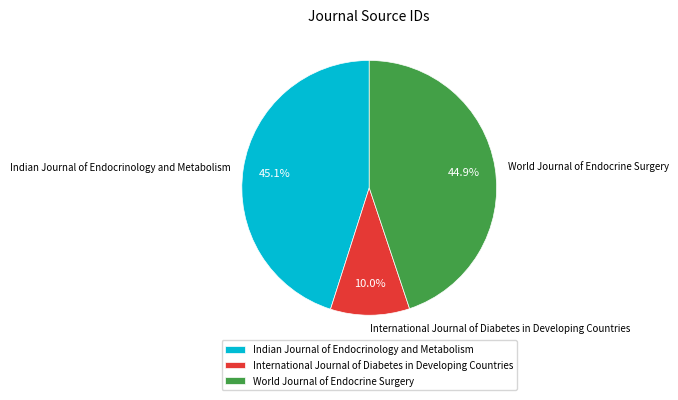

How many slices are in this pie chart?

3